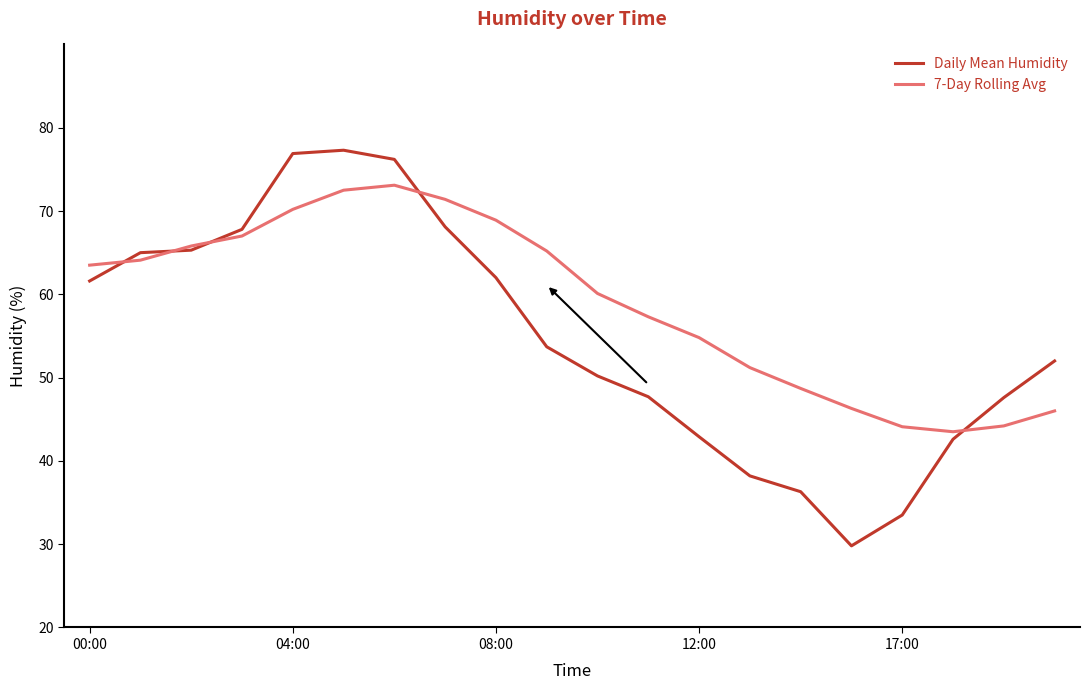

What is the greatest value displayed?

77.3